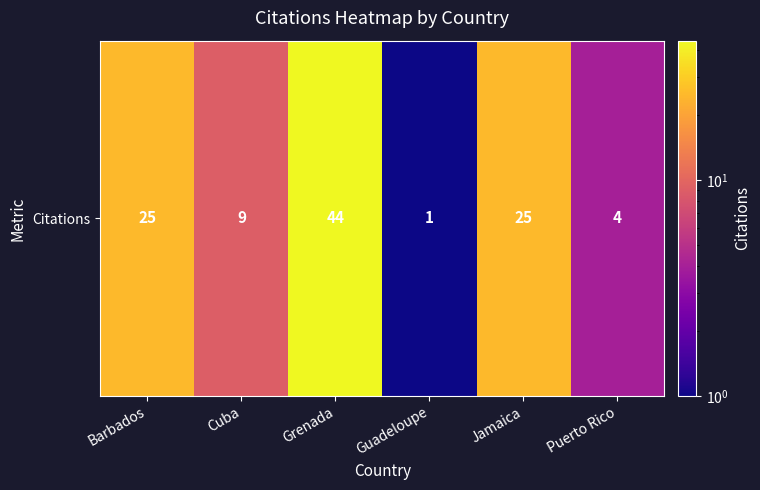

Which category has the highest value across all series?

Grenada